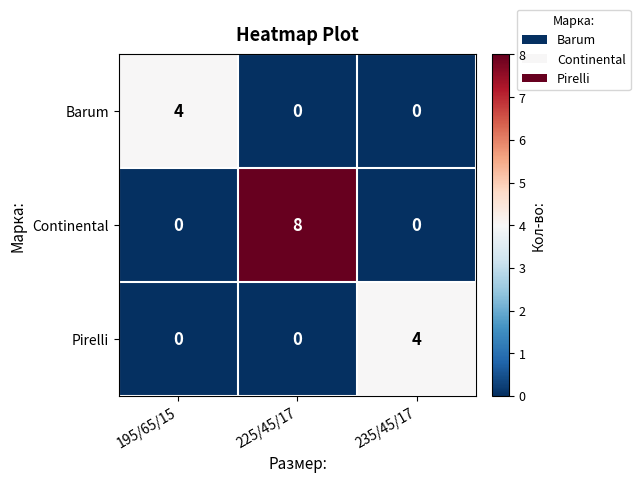

What is the difference between the maximum and minimum values in the Barum series?

4